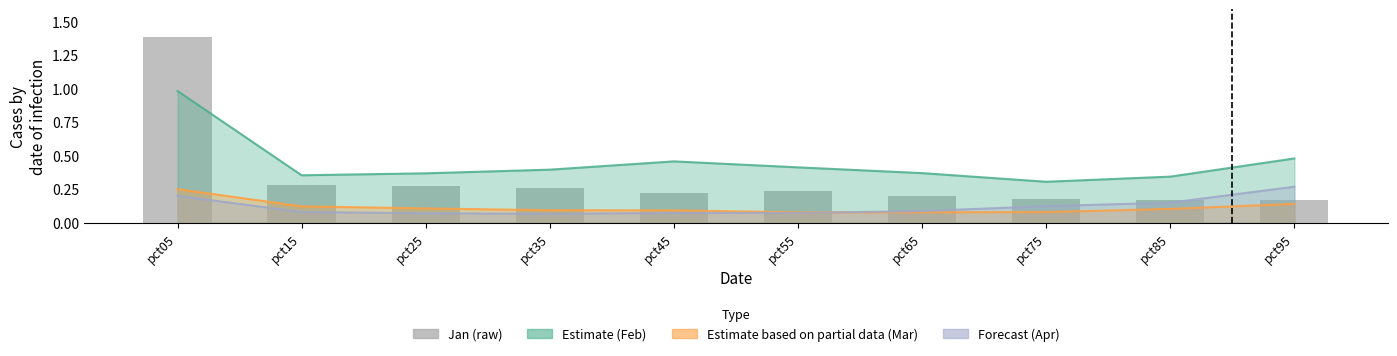

What is the difference between the second highest and minimum values?

0.1